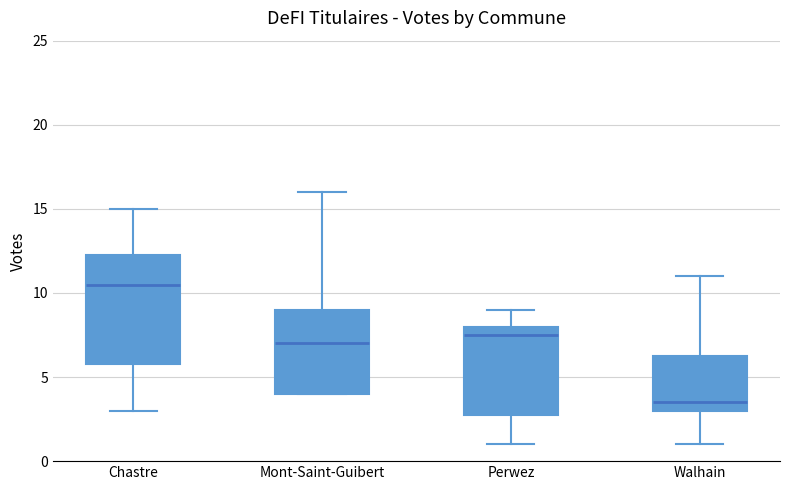

Reading left to right, read every box against the y-axis: the position of its median line, the range the box covers, and the ends of its whiskers. The values are not printed on the chart, so give them approximately, as read against the axis.

Chastre: median 10.5, box 6.0 to 12.5, whiskers 3.0 to 15.0
Mont-Saint-Guibert: median 7.0, box 4.0 to 9.0, whiskers 4.0 to 16.0
Perwez: median 7.5, box 3.0 to 8.0, whiskers 1.0 to 9.0
Walhain: median 3.5, box 3.0 to 6.5, whiskers 1.0 to 11.0